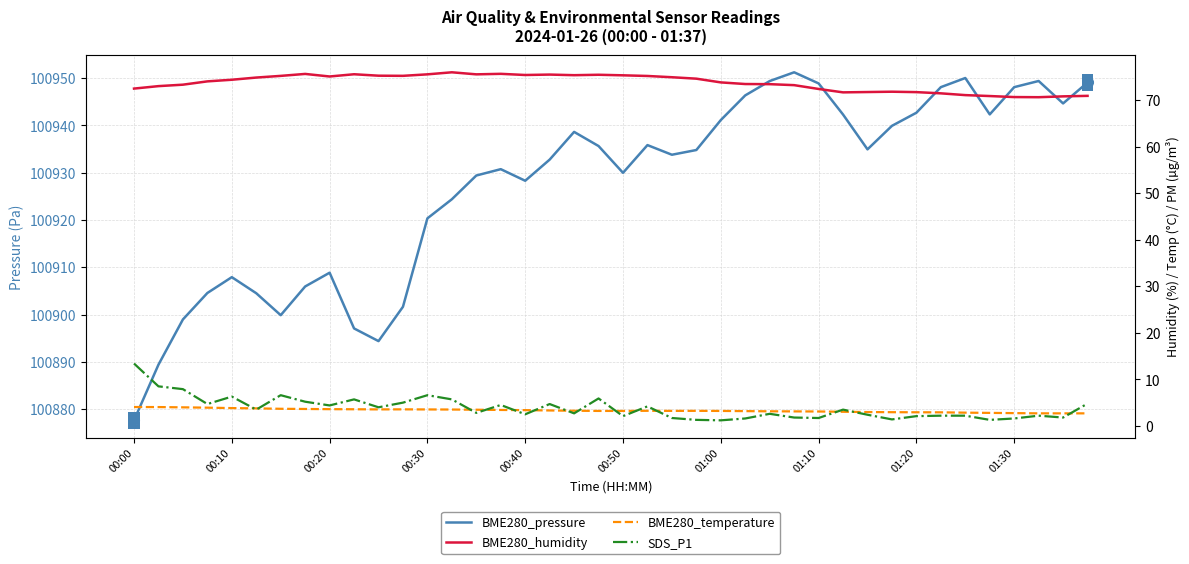

The value of BME280_humidity at 26 is 73.4. True or false?

True